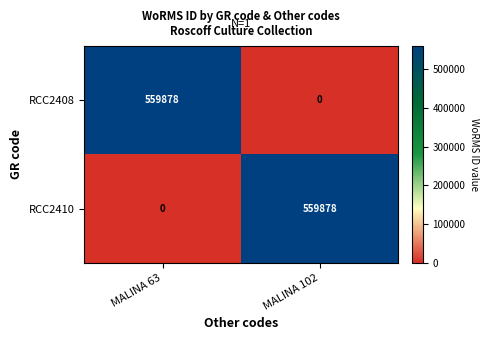

At how many categories does at least one series exceed 187284?

2